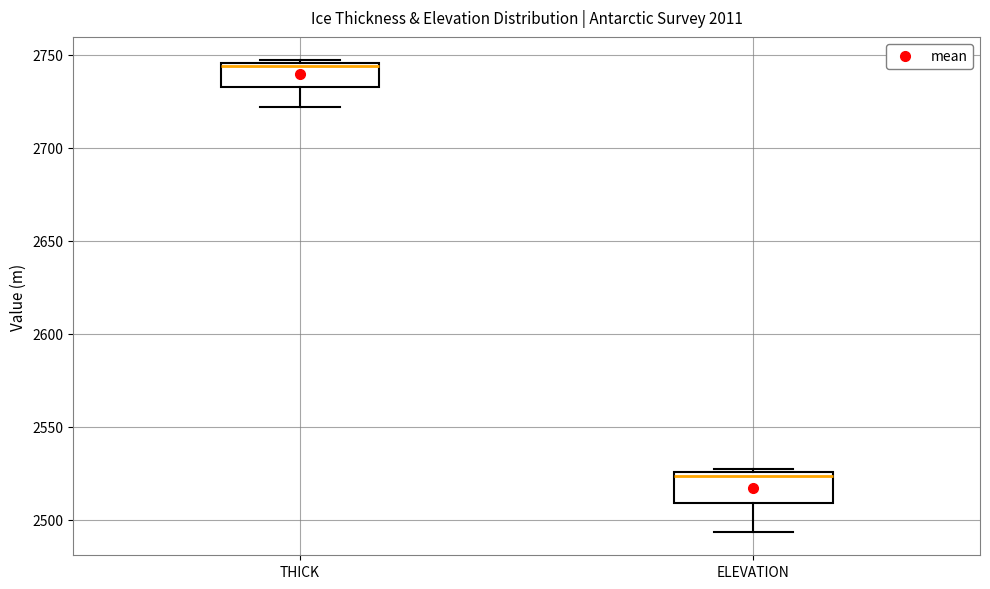

Reading left to right, transcribe this box plot: for each box, give where its median line is, the range the box spans, and where its two whiskers end, as read against the y-axis. The values are not printed on the chart, so give them approximately, as read against the axis.

THICK: median 2745 (just below the box's upper edge), box 2735 to 2745, whiskers 2720 to 2745
ELEVATION: median 2525 (just below the box's upper edge), box 2510 to 2525, whiskers 2495 to 2530